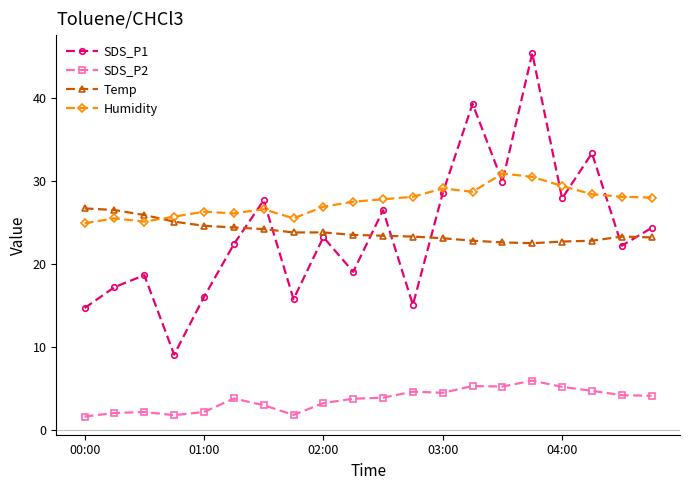

Rank the series by their maximum value, from lowest to highest.

SDS_P2, Temp, Humidity, SDS_P1